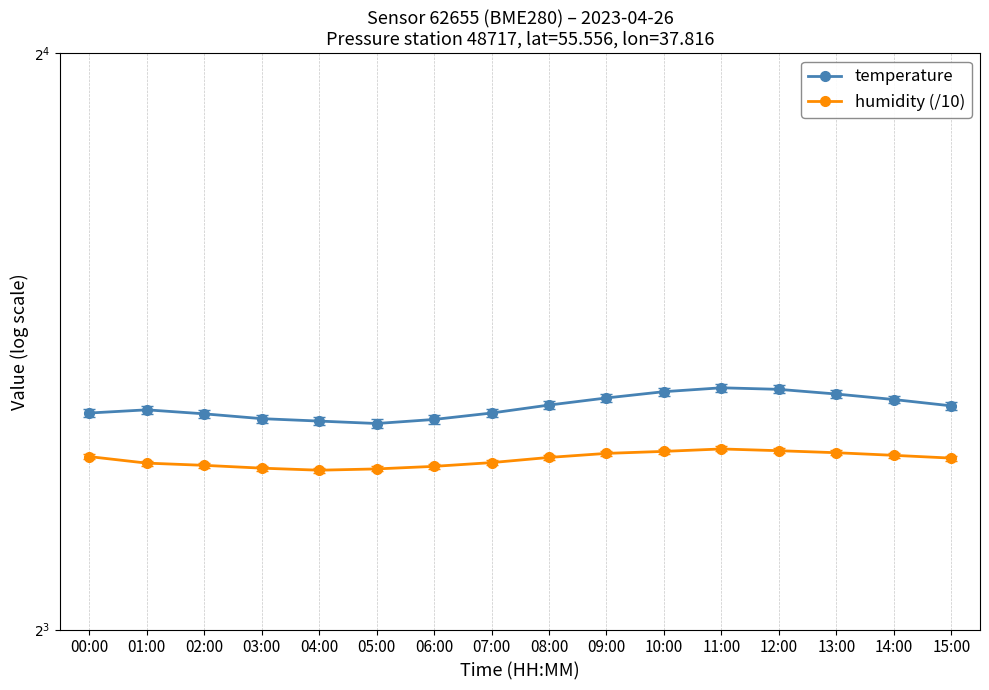

Does the chart display data point markers on the line(s)?

Yes